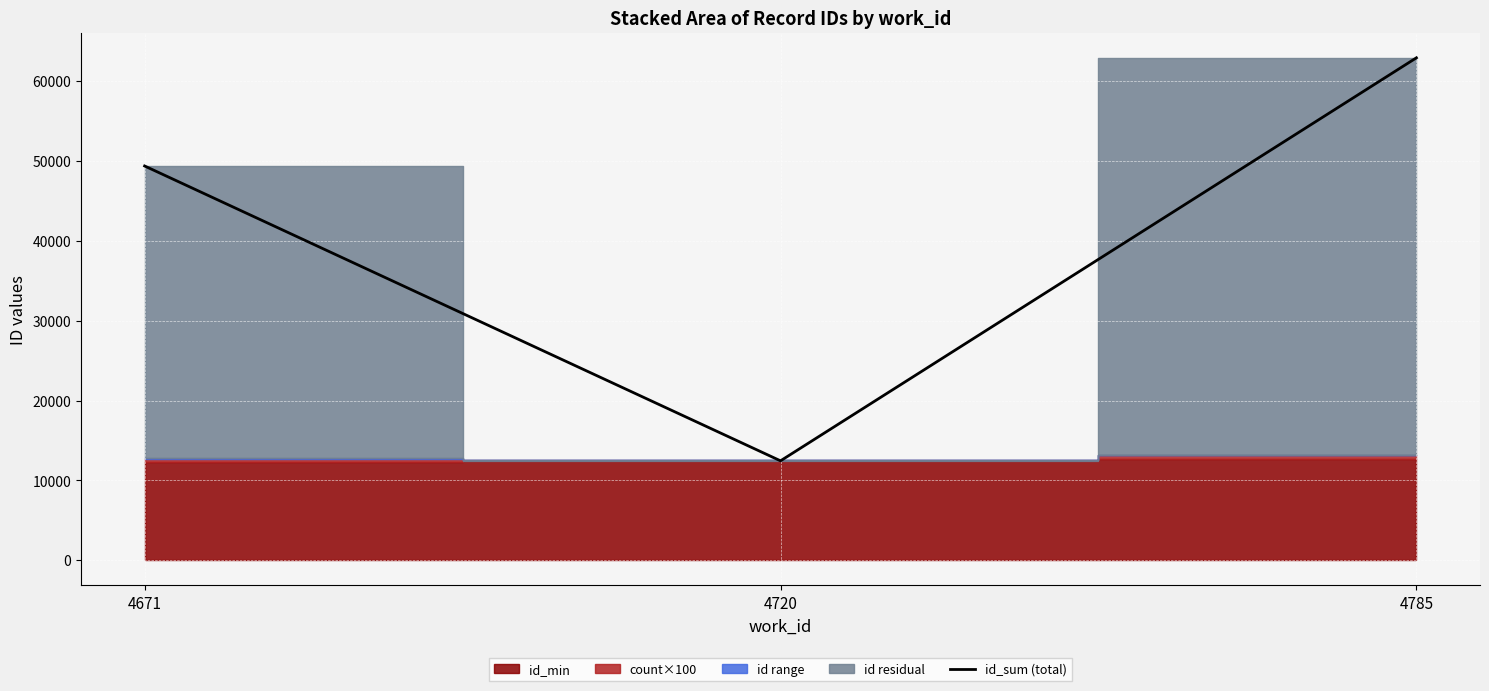

What is the change in value from 4720 to 4785?

+50445